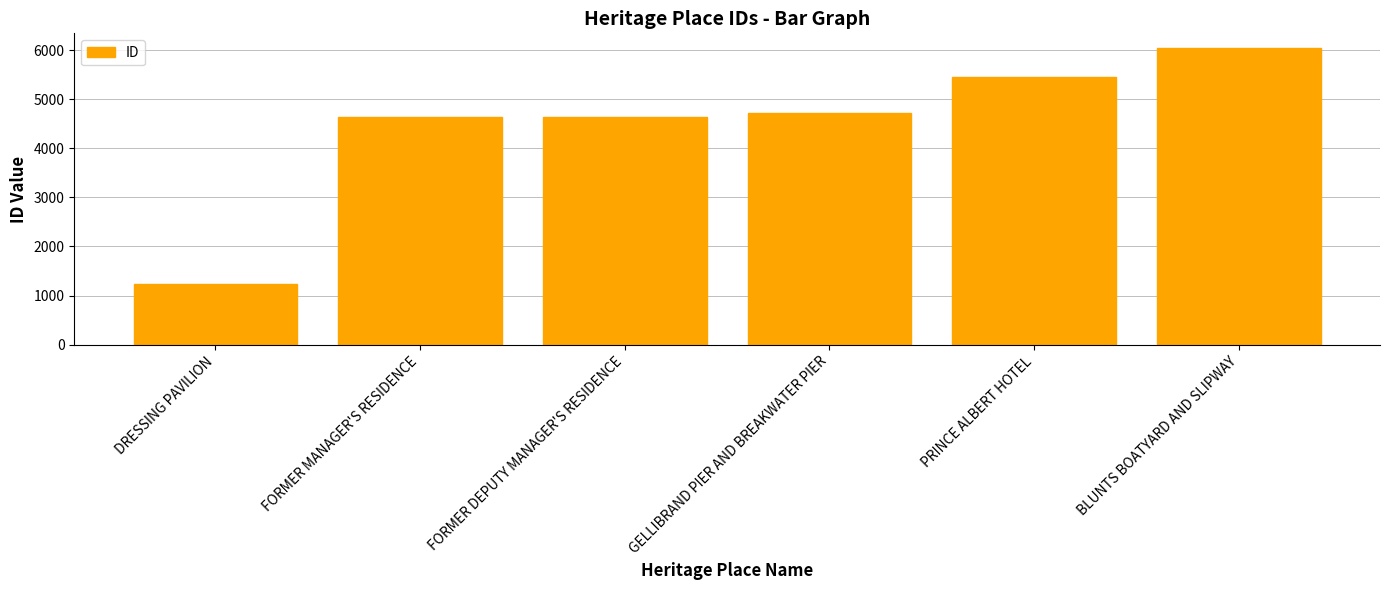

What is the sum of the values at DRESSING PAVILION and GELLIBRAND PIER AND BREAKWATER PIER?

5957